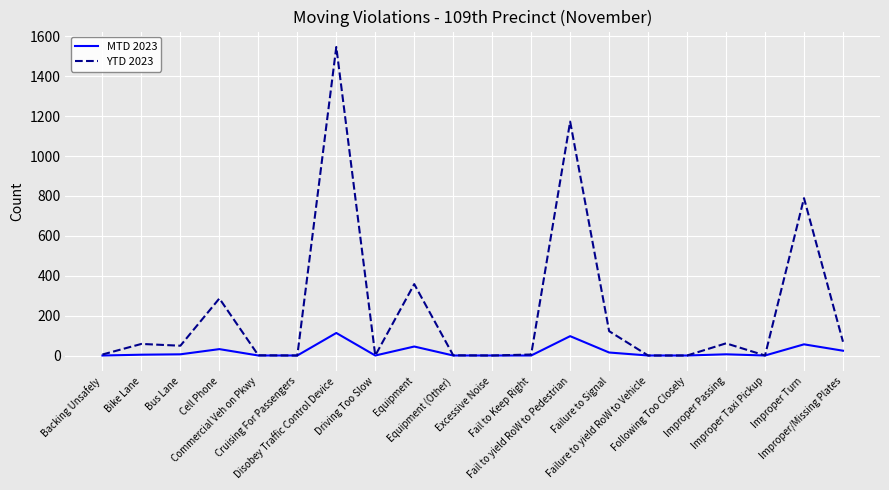

How many categories are shown in the chart?

20